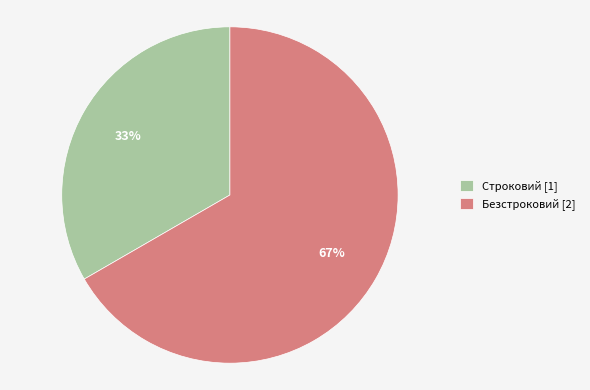

Count the number of slices in the pie.

2